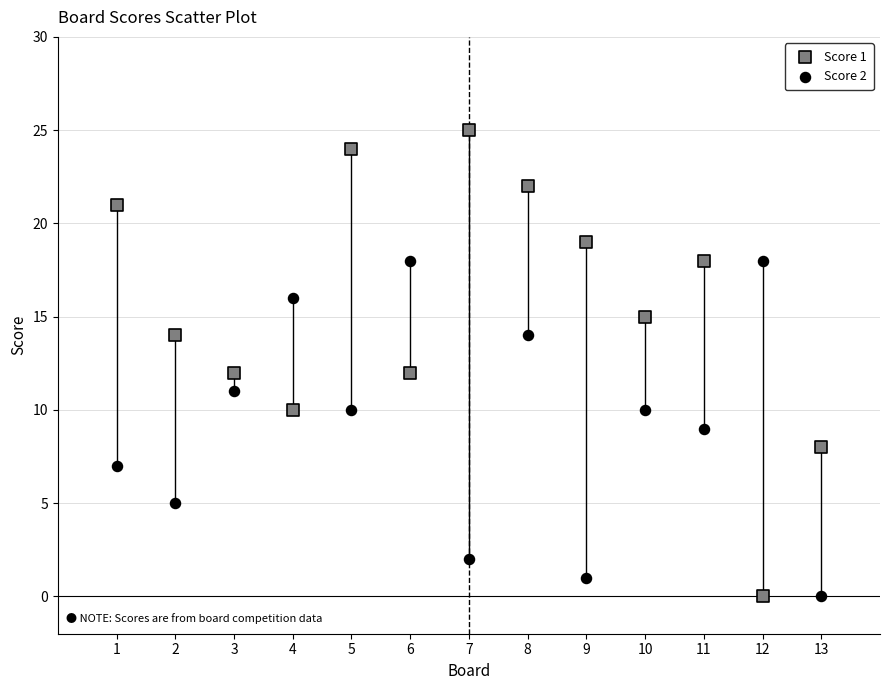

Across all data points, what is the range of Y values (max minus min)?

25